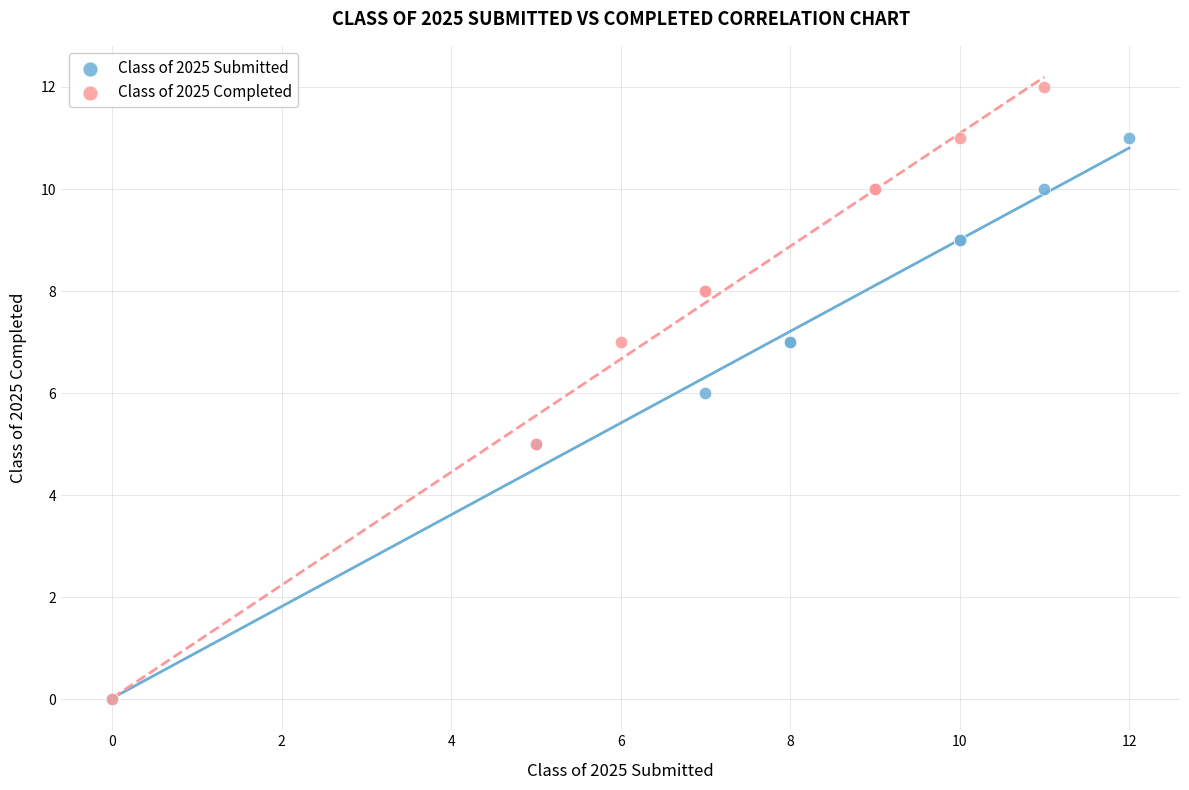

Which series has the widest spread of Y values?

Class of 2025 Completed